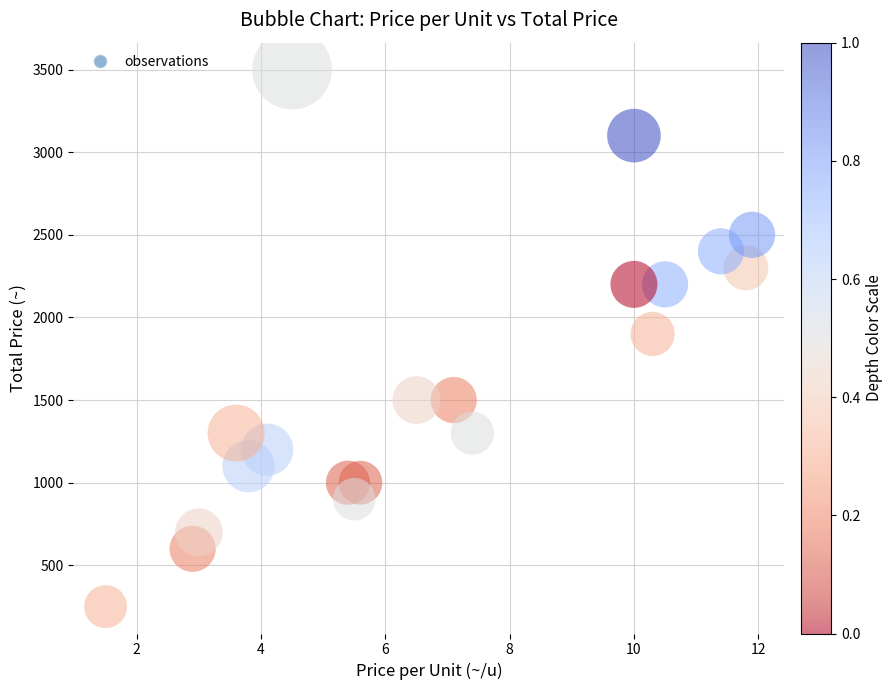

What is the range of Y values (max minus min)?

3250